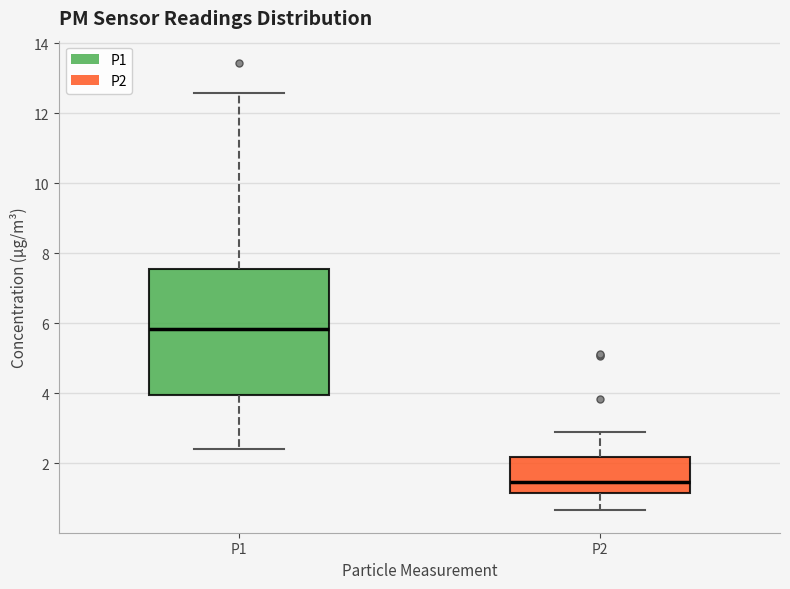

Where does the lower whisker of the box for P1 end on the y-axis? The values are not printed on the chart, so give them approximately, as read against the axis.

2.4